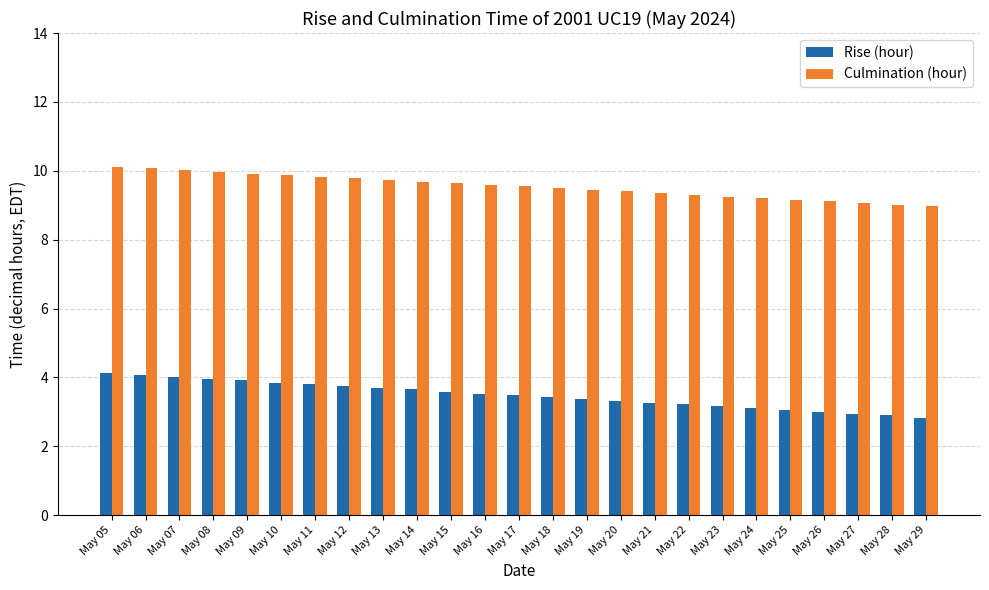

List the series in order of their overall mean, lowest first.

Rise (hour), Culmination (hour)